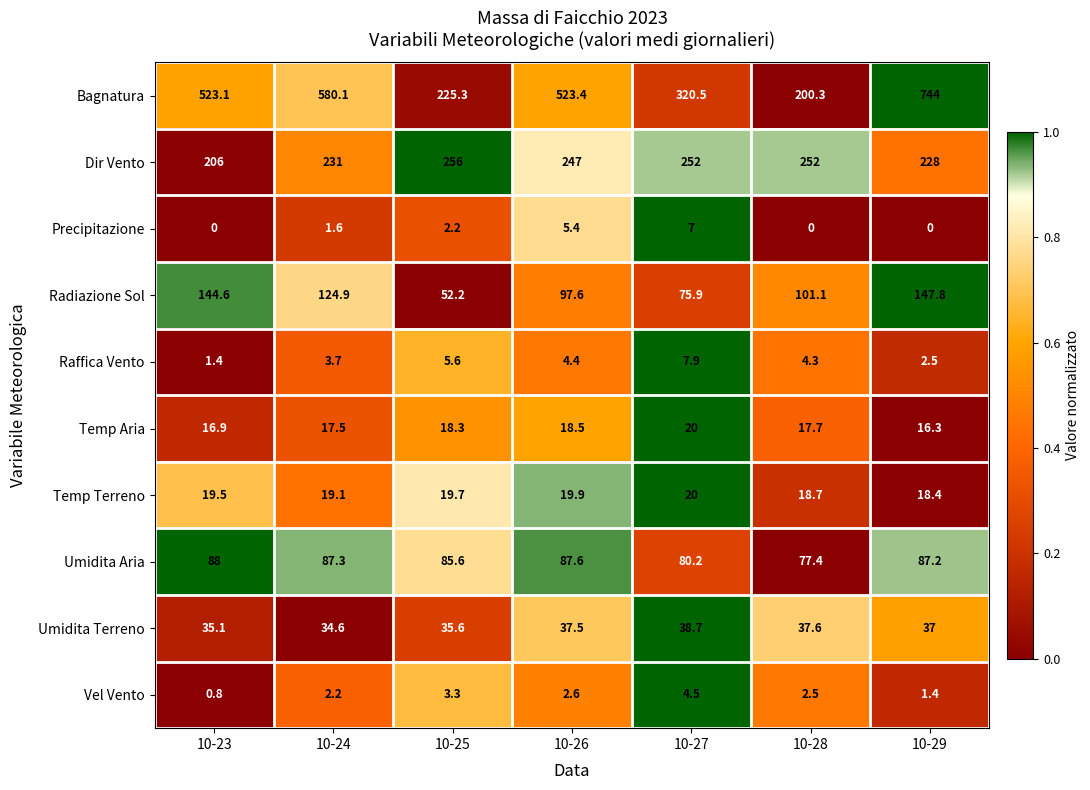

At which label does Raffica Vento reach its minimum?

10-23